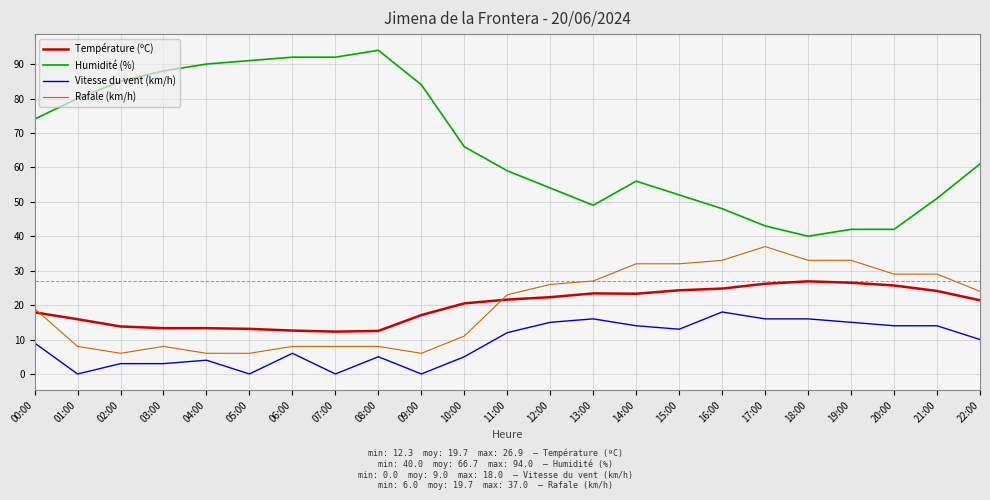

At 19:00, list the series in order from largest to smallest.

Humidité (%), Rafale (km/h), Température (ºC), Vitesse du vent (km/h)